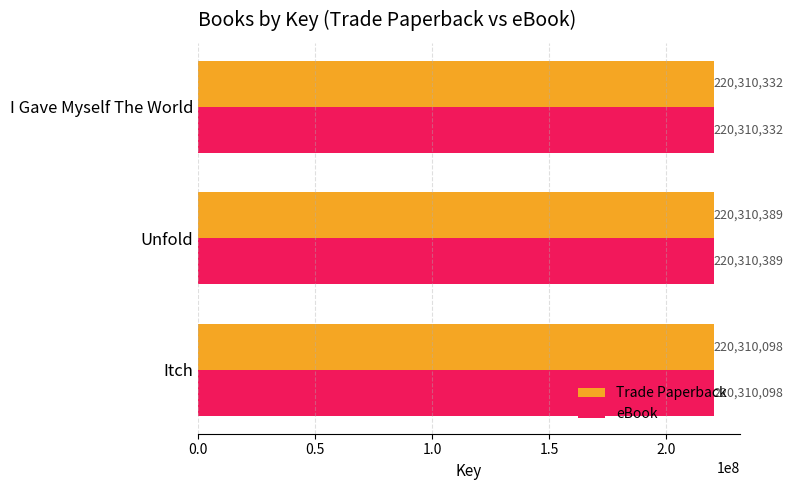

The value of eBook at I Gave Myself The World is 220310332. True or false?

True